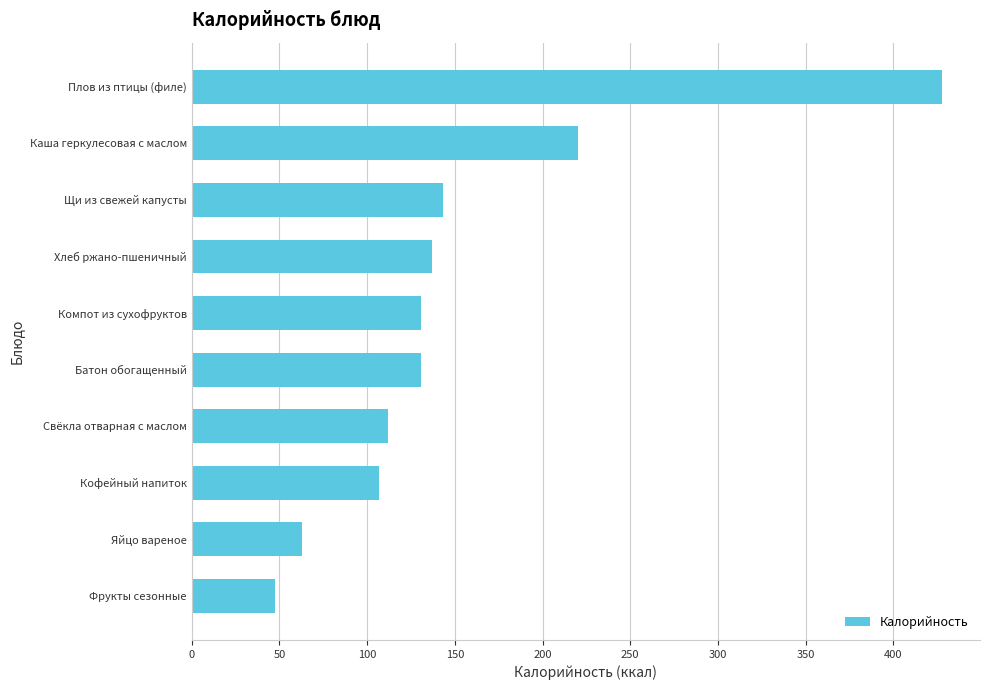

How many series are shown in this chart?

1